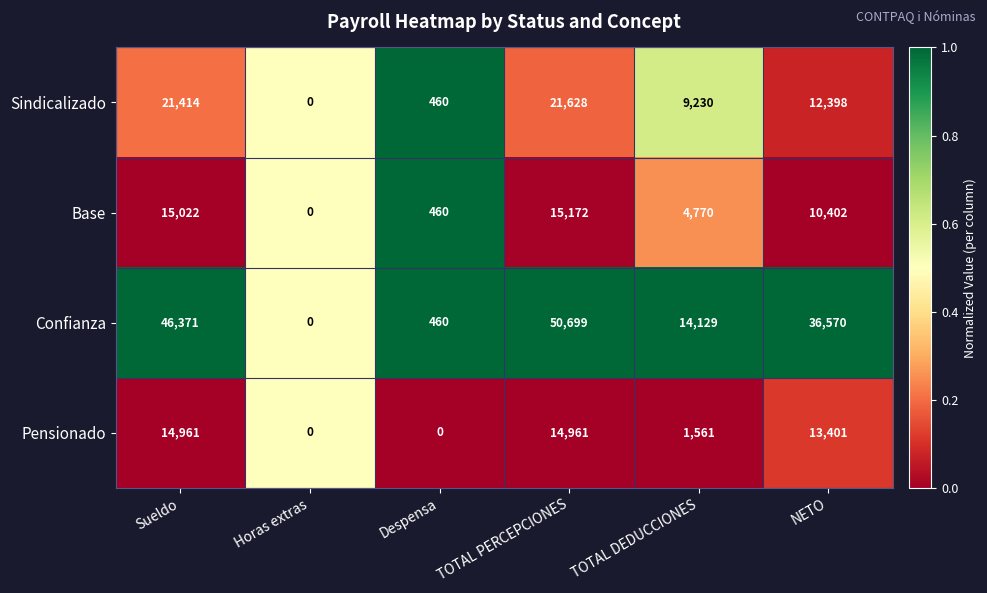

What is the difference between the highest and lowest values at TOTAL PERCEPCIONES?

35738